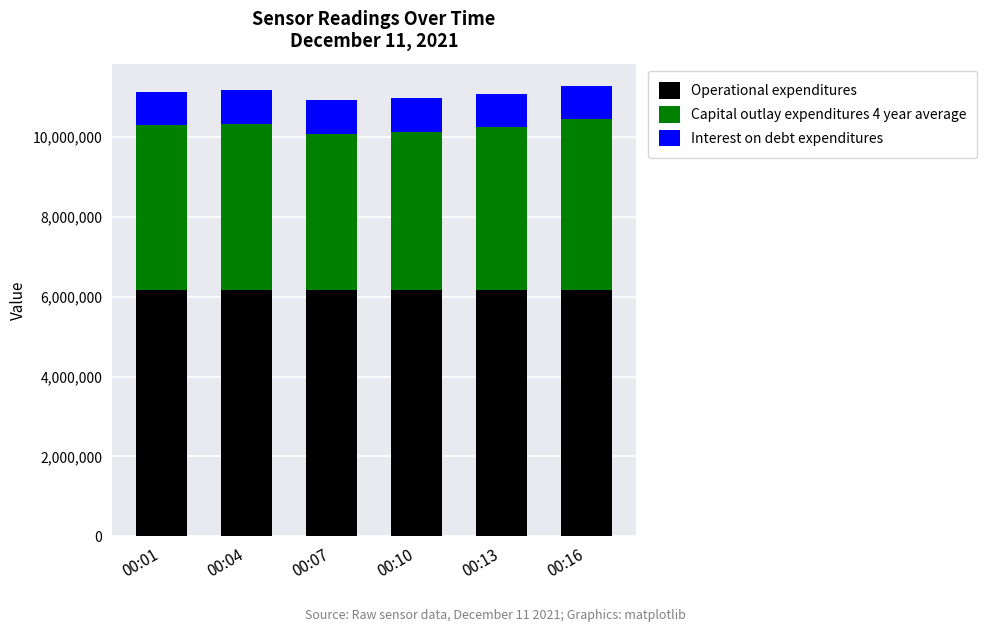

What is the highest value of the Operational expenditures series?

6168736